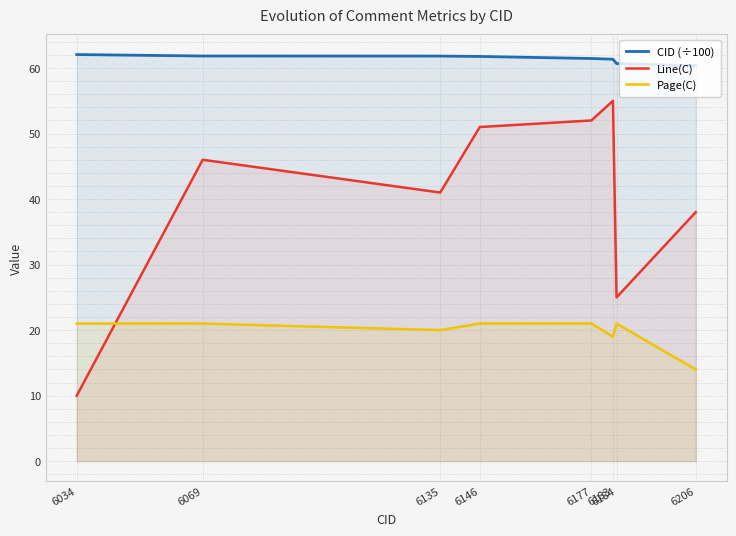

True or false: Page(C) has a value of 21.0 at 6069.

True